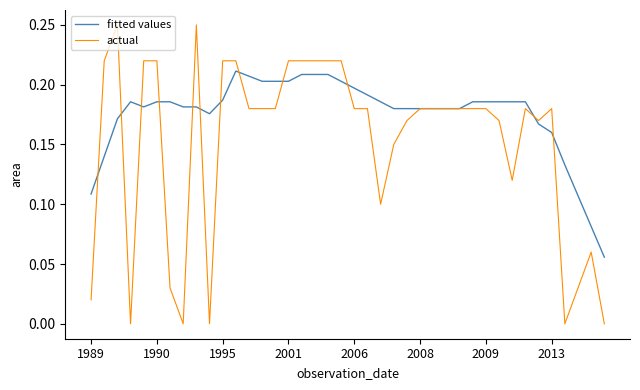

What are all the series names shown in the legend?

fitted values, actual